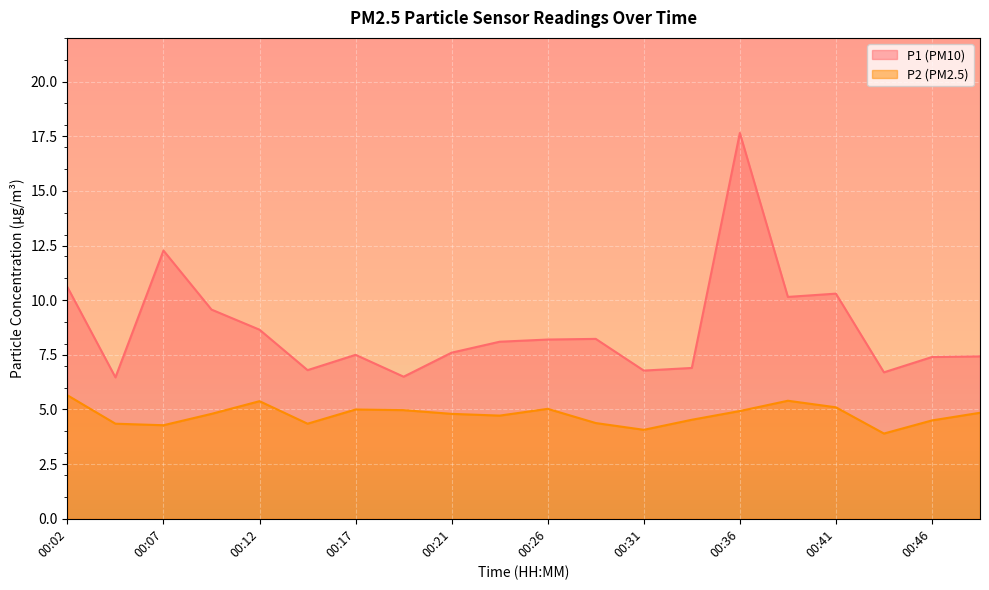

True or false: P2 has a value of 4.5 at 00:46.

True